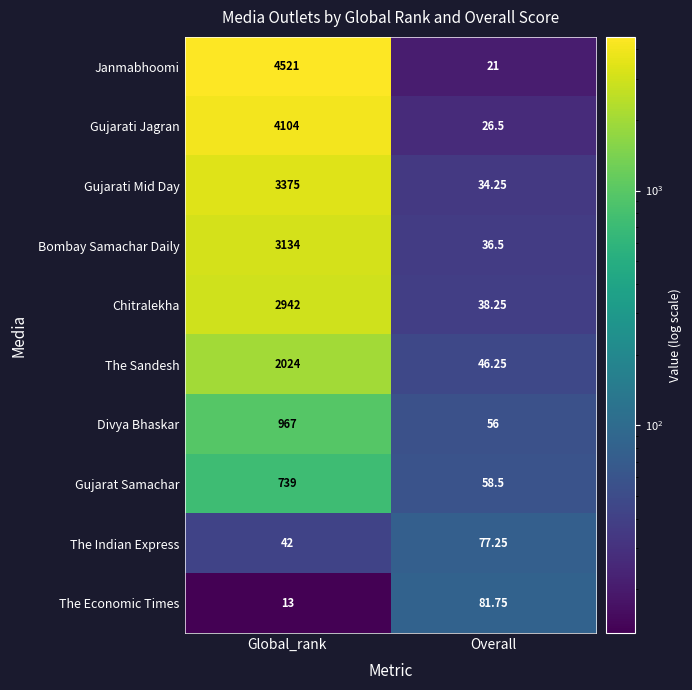

At which category does the chart reach its peak across all series?

Global_rank